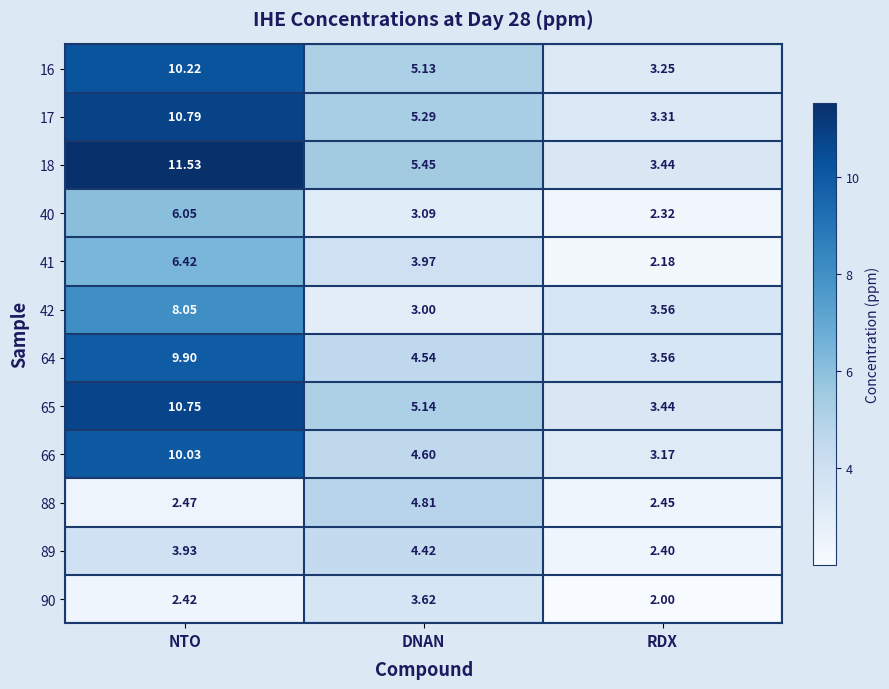

Which category has the highest value in the 16 series?

NTO